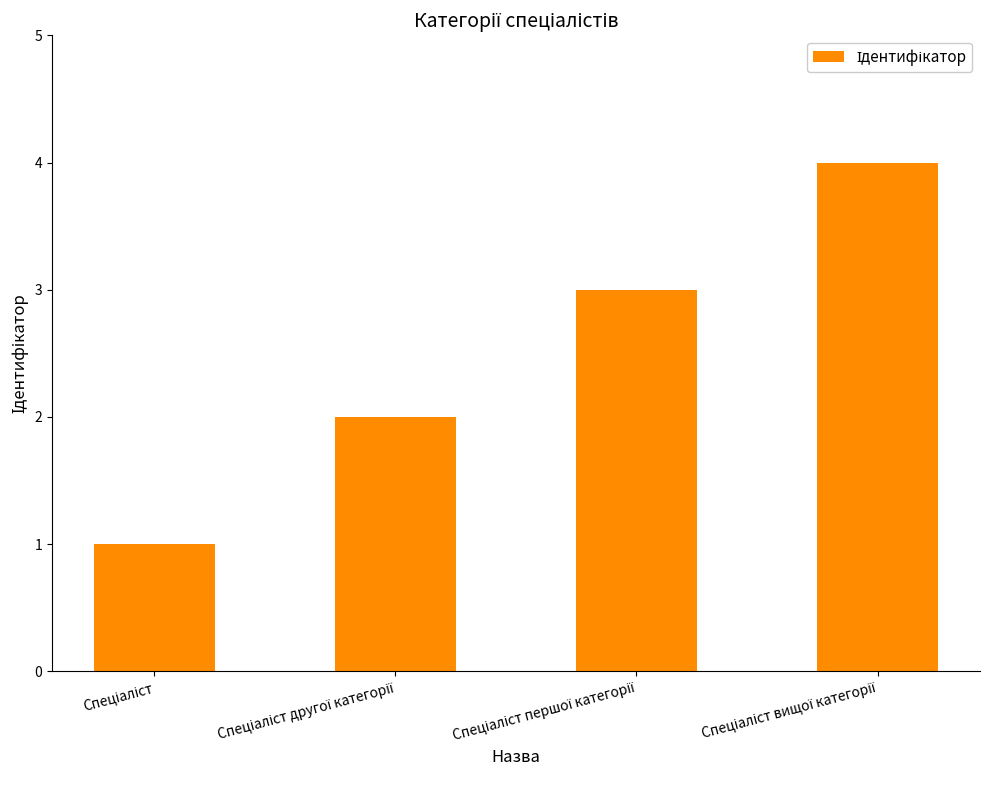

What is the smallest value displayed?

1